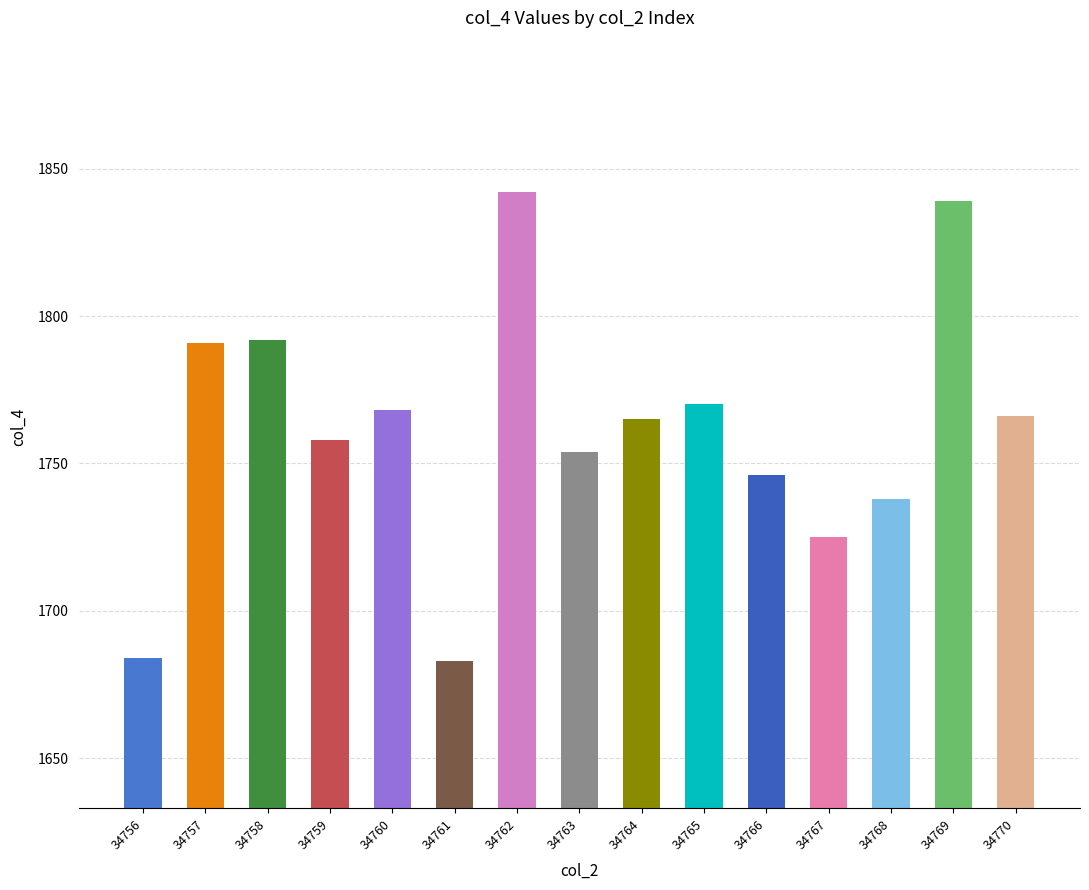

How many data points are less than 1765?

7